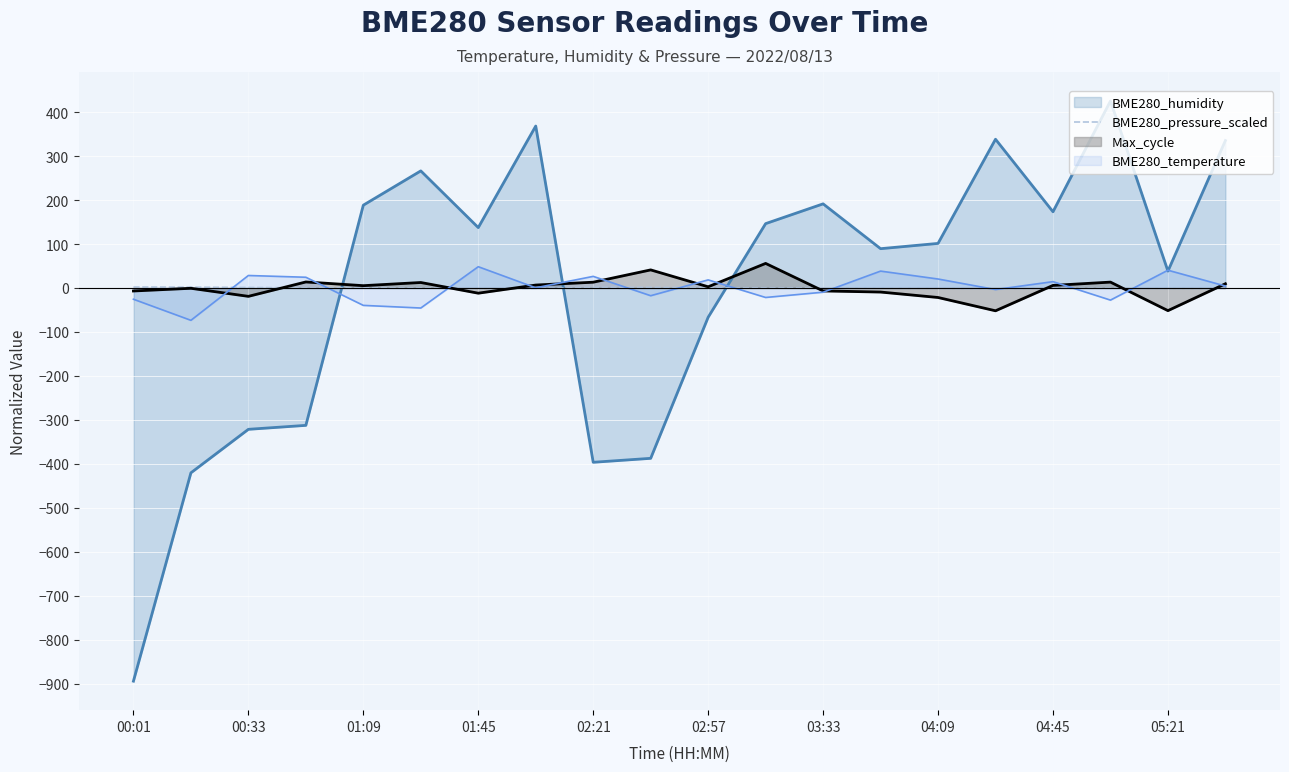

Which series has the widest spread of values?

BME280_humidity